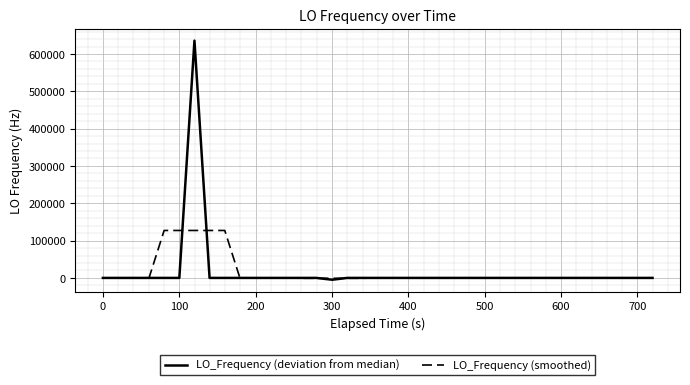

Rank the series by their maximum value, from highest to lowest.

LO_Frequency (deviation from median), LO_Frequency (smoothed)